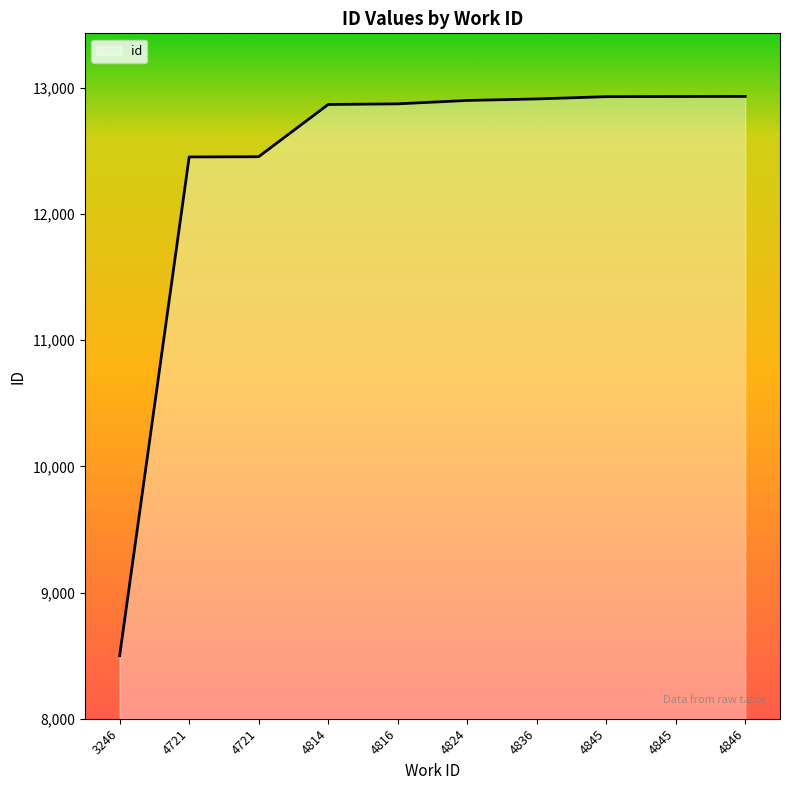

How many categories are shown in the chart?

10